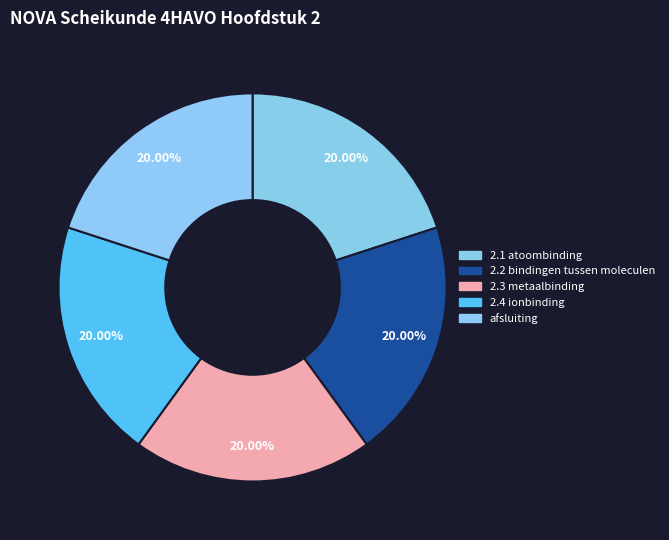

How many slices are in this pie chart?

5